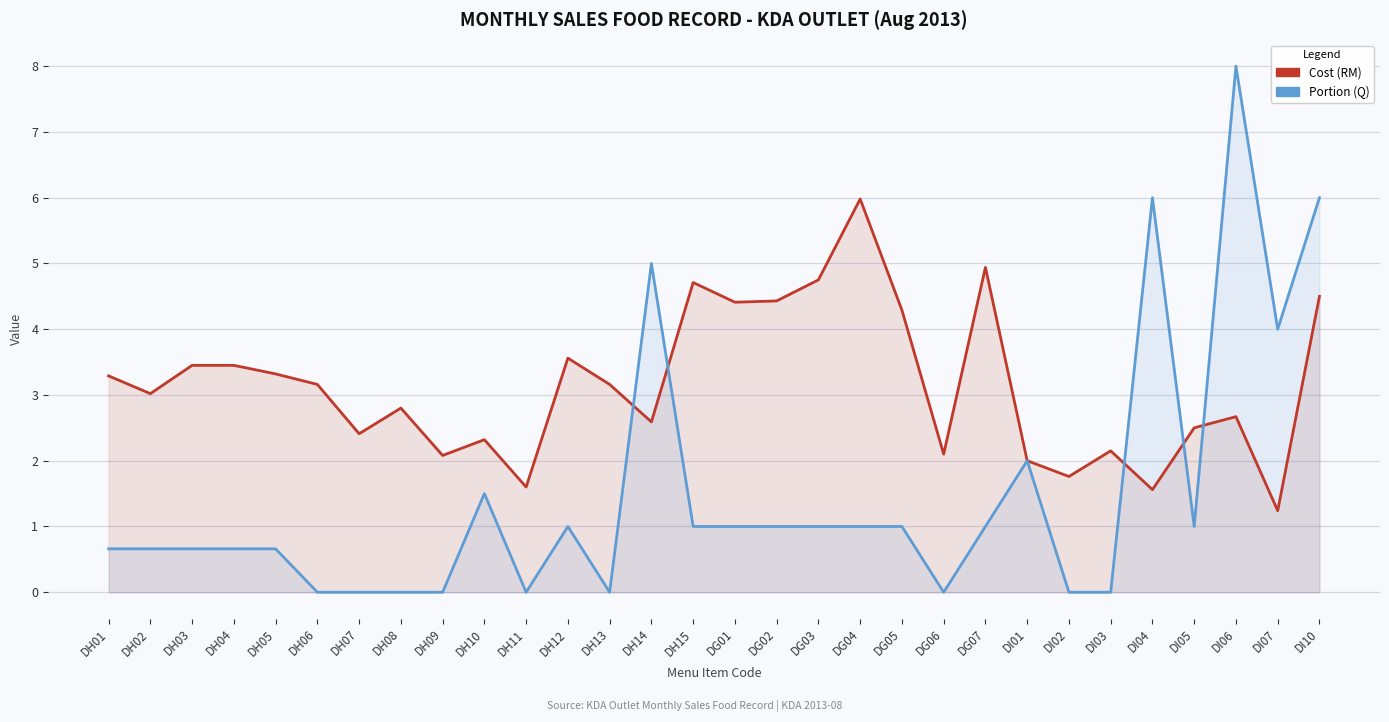

Between DG06 and DI01, which is larger?

DG06